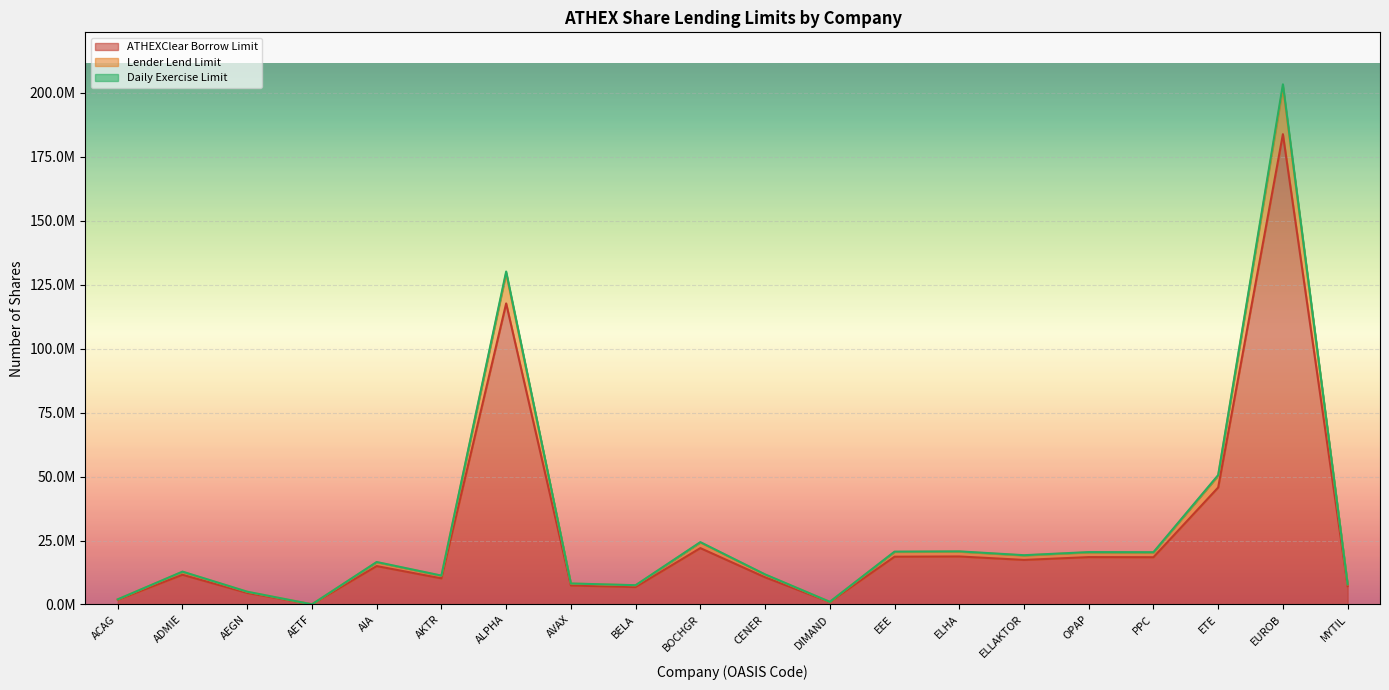

What is the value of the ATHEXClear Borrow Limit point at the 6th from the left?

10200123.2